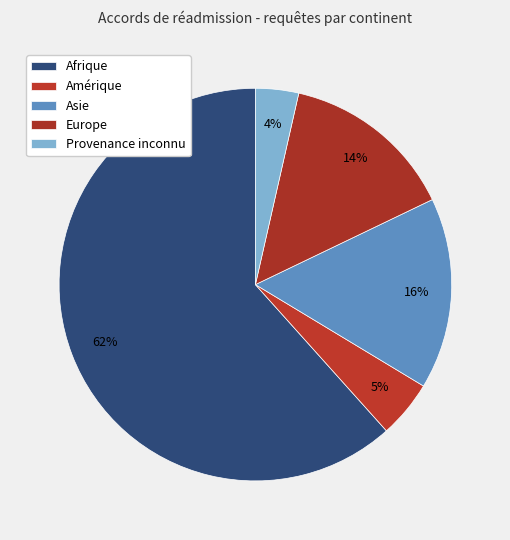

What is the smallest slice in the pie chart?

Provenance inconnu